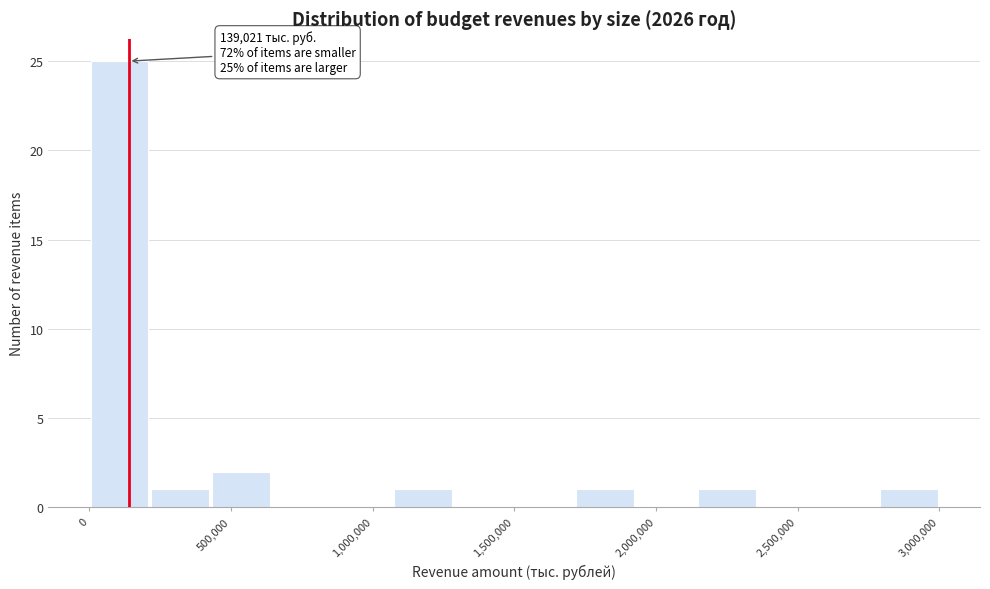

Over which range of the x-axis is the bar tallest?

0 to 200000